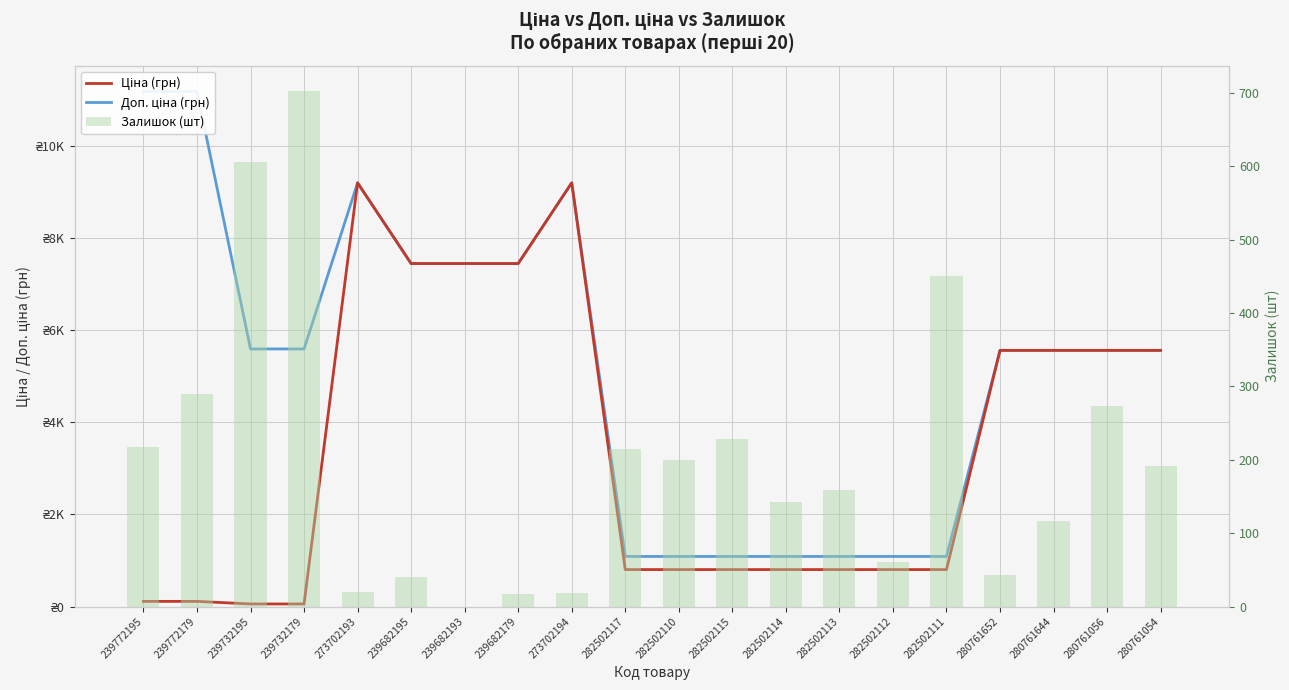

Which series has the largest range (max minus min)?

Доп. ціна (грн)